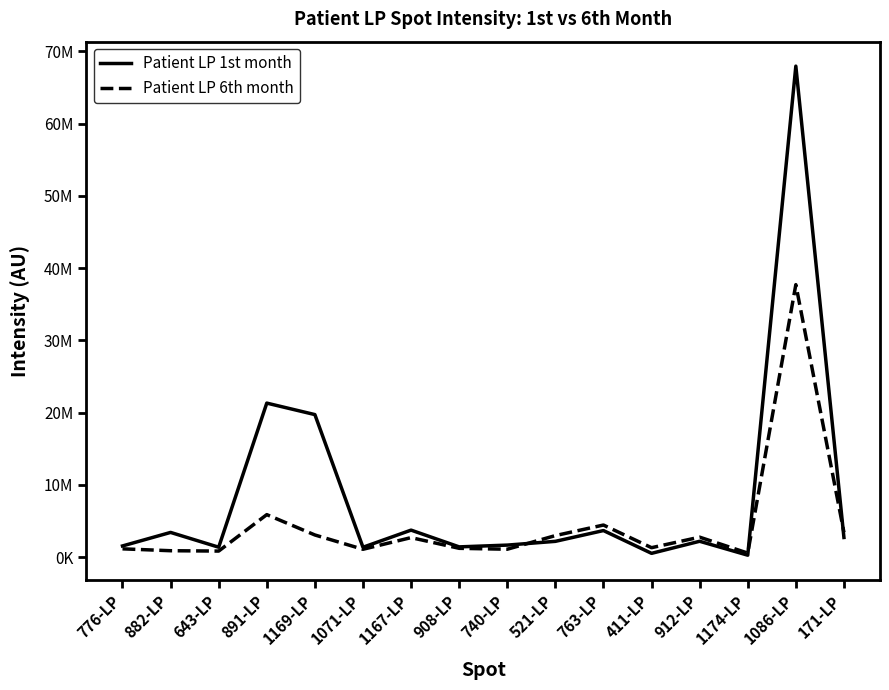

Is this an area chart (filled region under the line)?

No